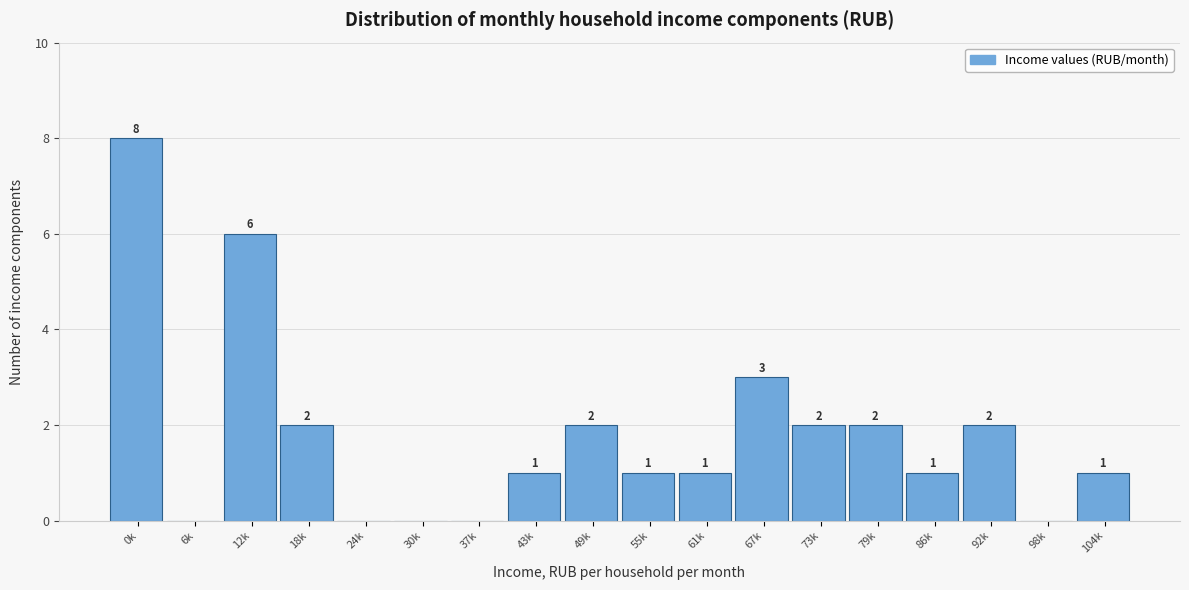

Reading left to right, what are all the values shown in this chart?

0k=8	6k=0	12k=6	18k=2	24k=0	30k=0	37k=0	43k=1	49k=2	55k=1	61k=1	67k=3	73k=2	79k=2	86k=1	92k=2	98k=0	104k=1